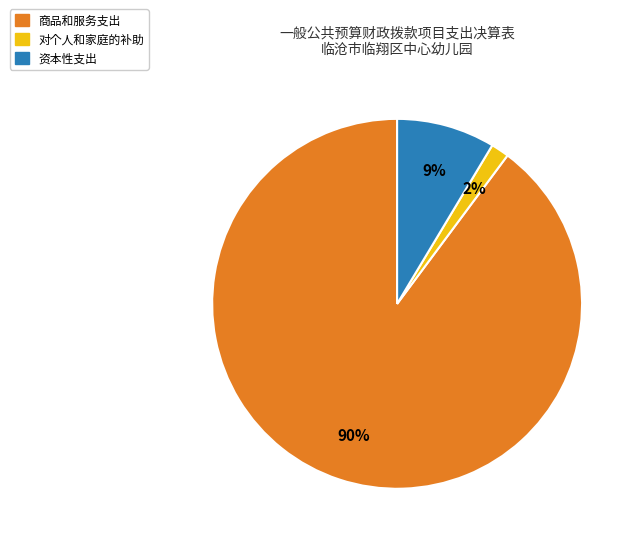

Does 资本性支出 represent more than half of the total?

No